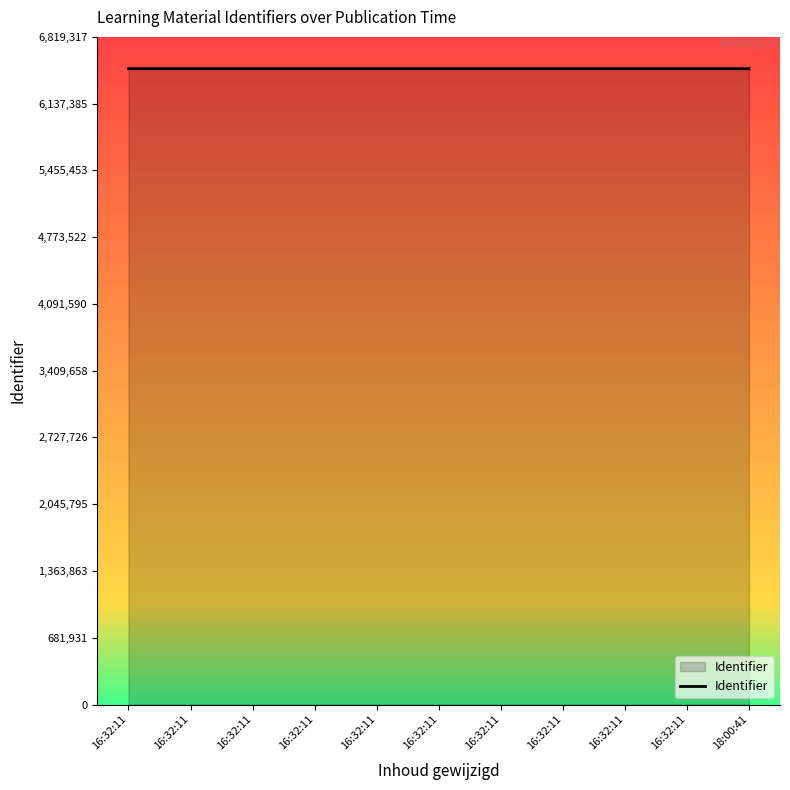

How many distinct data groups are displayed?

1